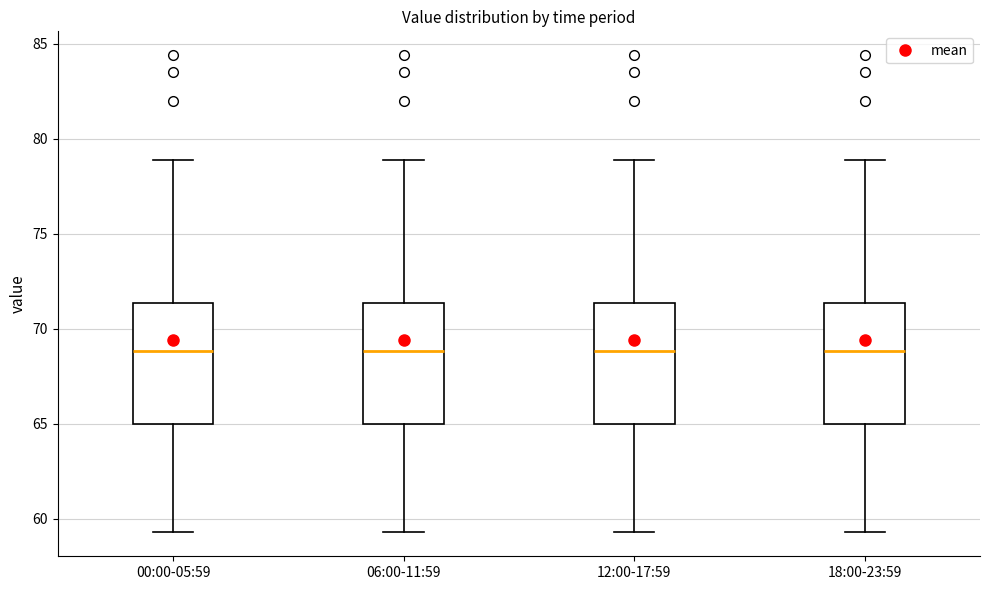

Reading left to right, transcribe this box plot: for each box, give where its median line is, the range the box spans, and where its two whiskers end, as read against the y-axis. The values are not printed on the chart, so give them approximately, as read against the axis.

00:00-05:59: median 69.0, box 65.0 to 71.5, whiskers 59.5 to 79.0
06:00-11:59: median 69.0, box 65.0 to 71.5, whiskers 59.5 to 79.0
12:00-17:59: median 69.0, box 65.0 to 71.5, whiskers 59.5 to 79.0
18:00-23:59: median 69.0, box 65.0 to 71.5, whiskers 59.5 to 79.0